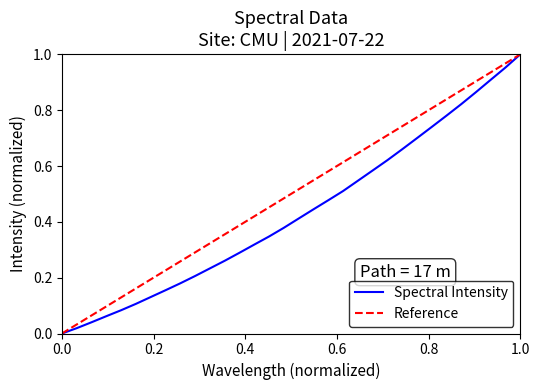

Is this an area chart (filled region under the line)?

No